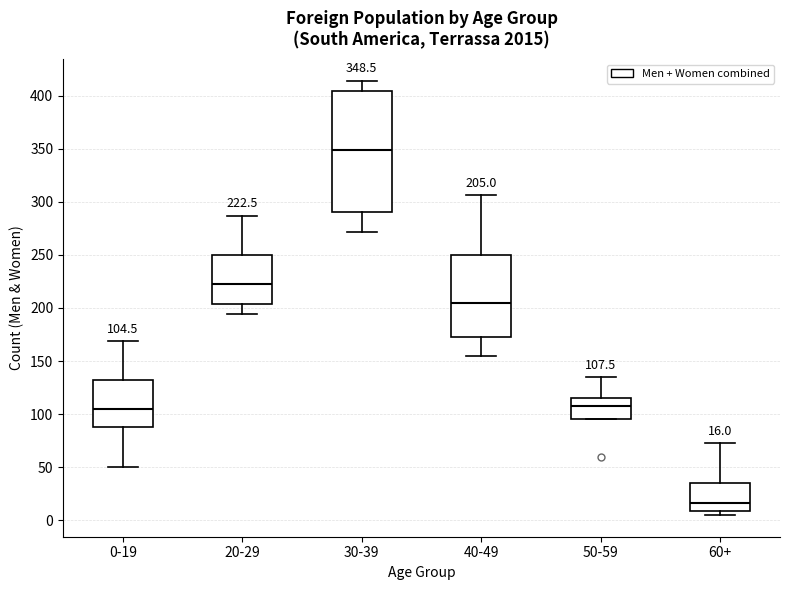

Which box is the tallest, from its lower edge to its upper edge?

30-39